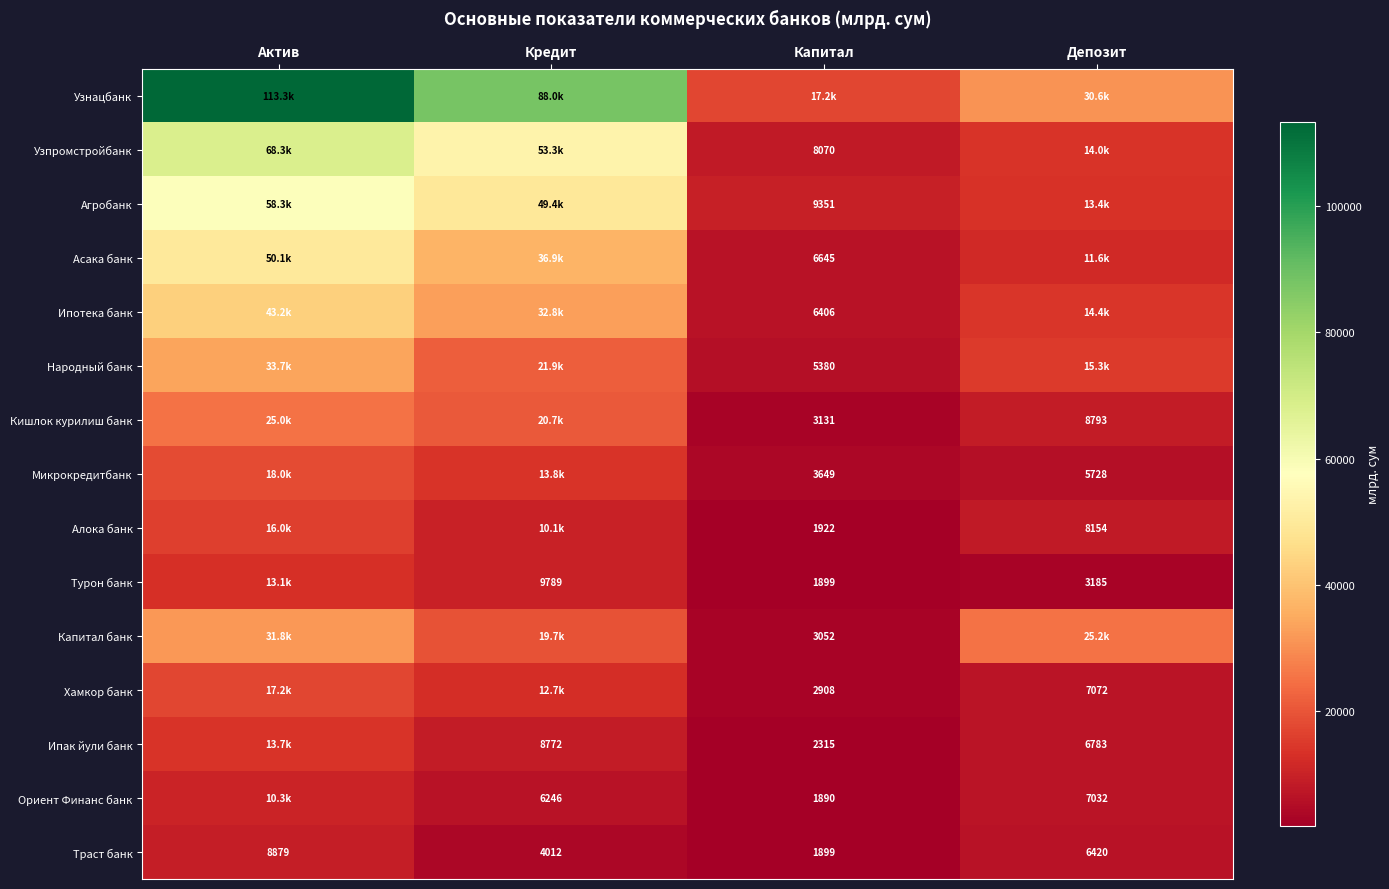

Is the value of Ипак йули банк at Капитал greater than the value of Алока банк at Капитал?

Yes